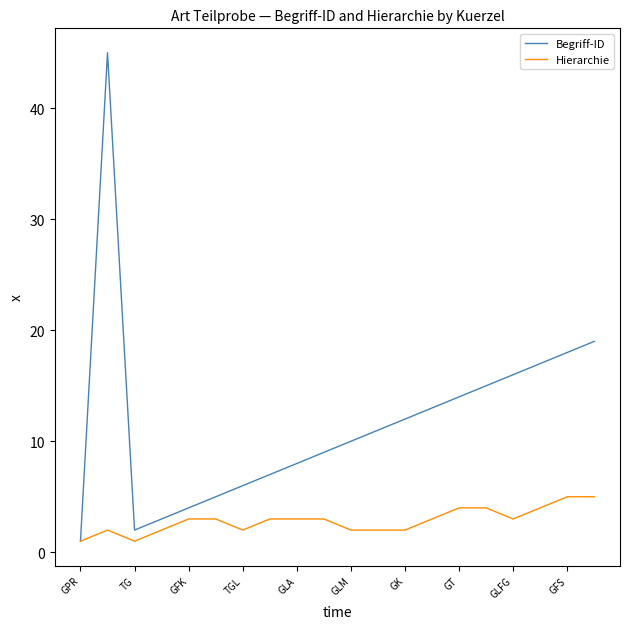

Which series has the widest spread of values?

Begriff-ID